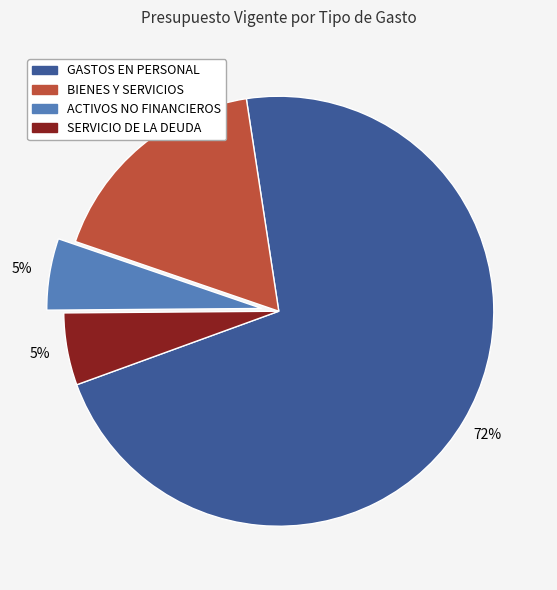

Count the number of slices in the pie.

4